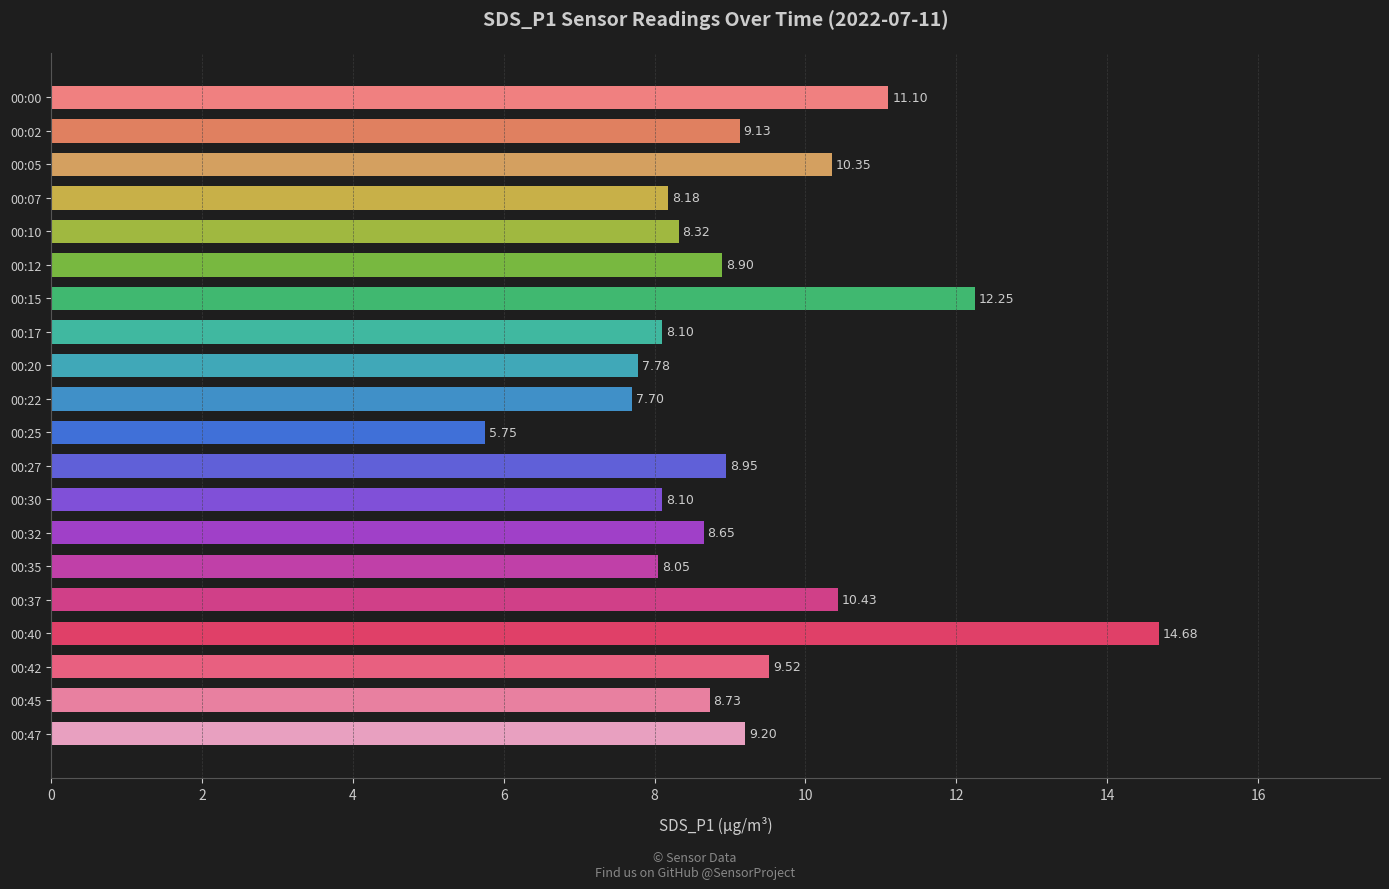

What is the ratio of the value at 00:42 to the value at 00:17?

1.2